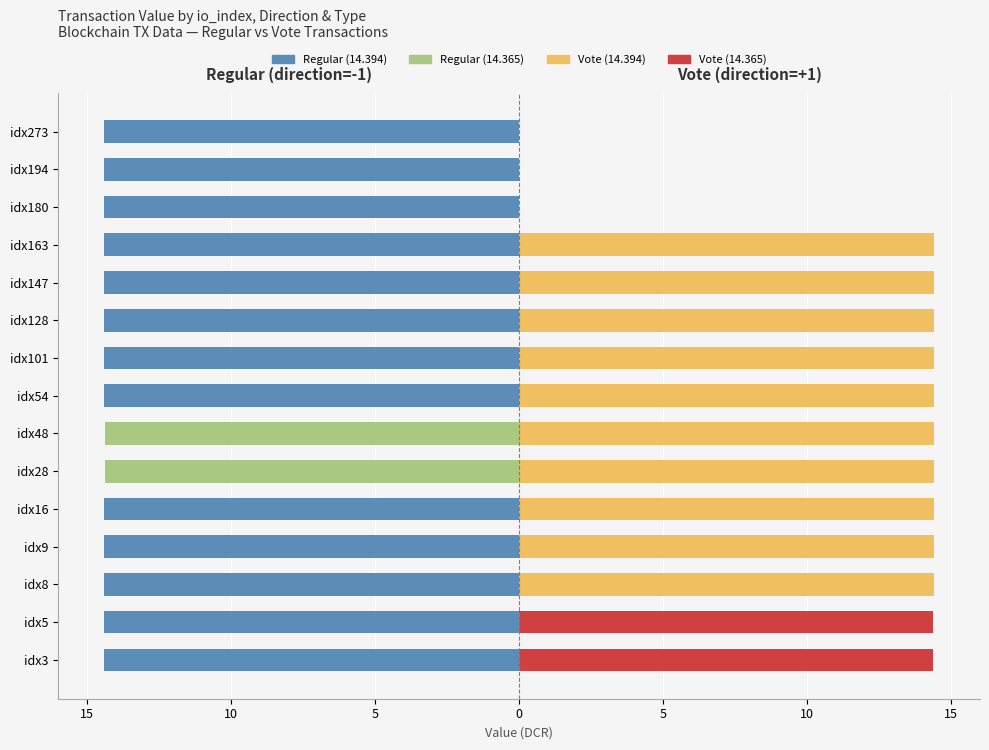

How many groups of bars are there?

15